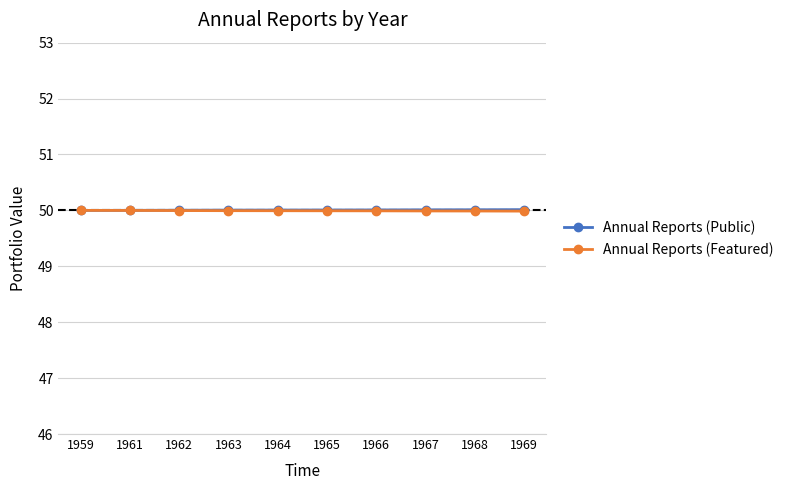

Count the number of categories in the chart.

10